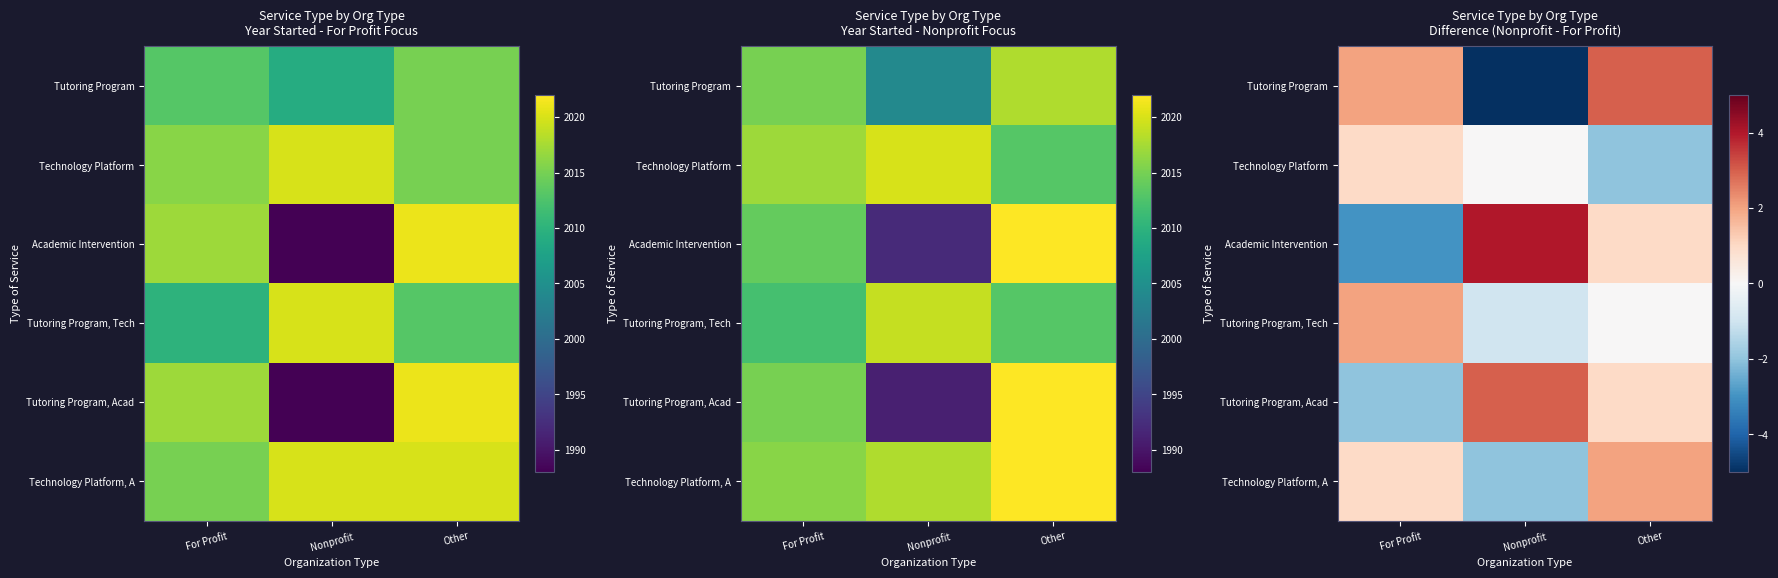

What is the total value across all series at Nonprofit?

-1